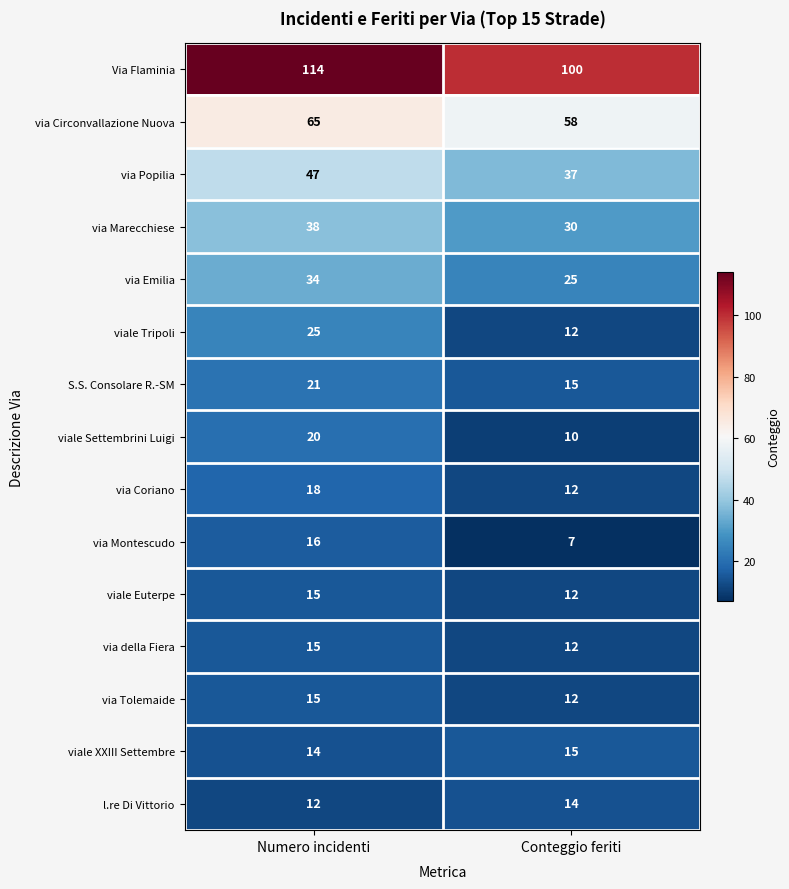

True or false: via Circonvallazione Nuova has a value of 65 at Numero incidenti.

True